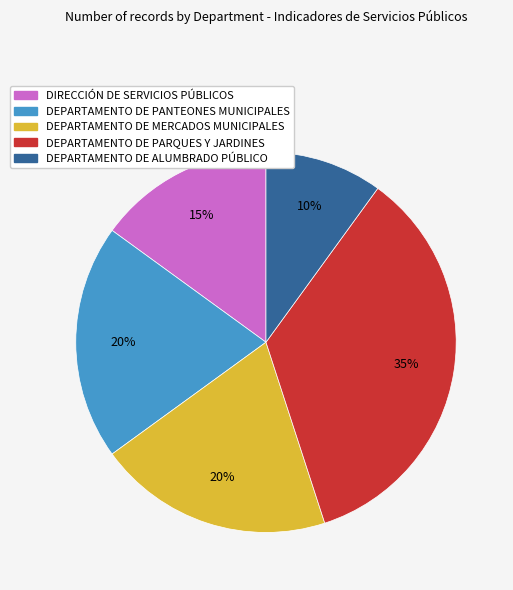

Count the number of slices in the pie.

5